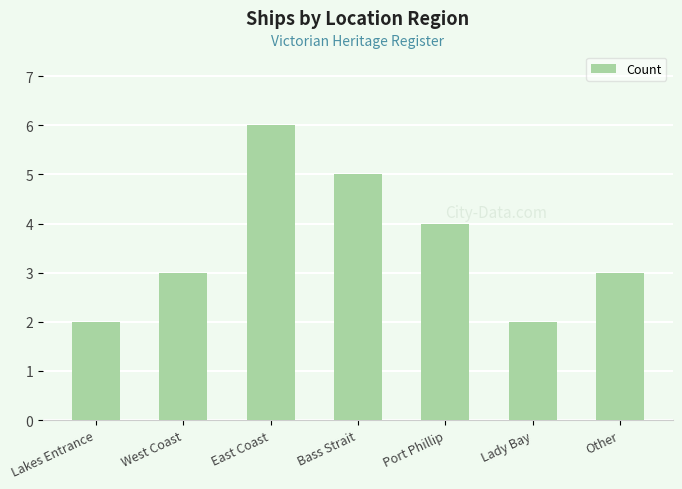

What is the label of the 5th bar from the left?

Port Phillip